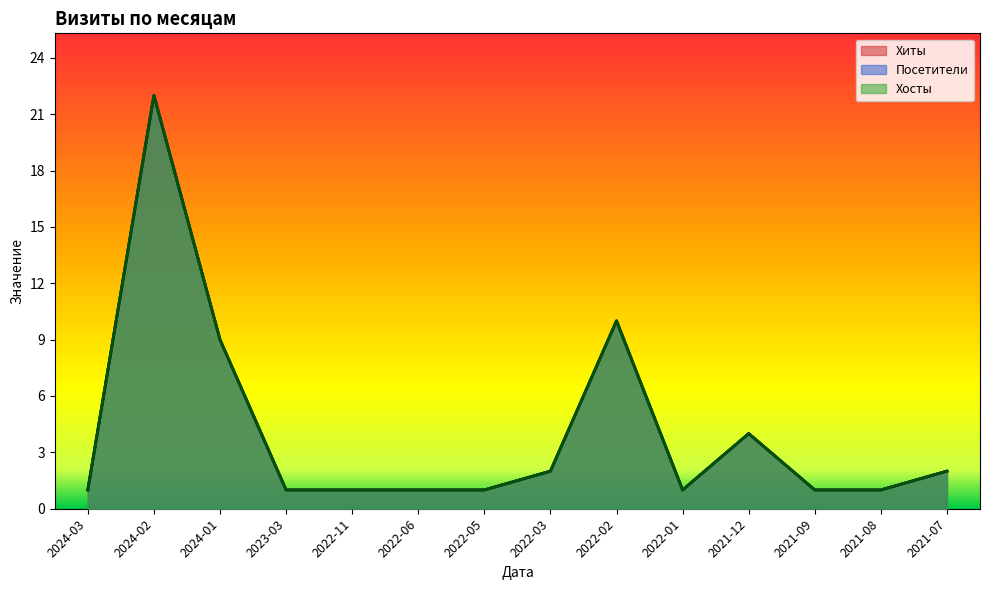

What is the average value of the Хиты series?

4